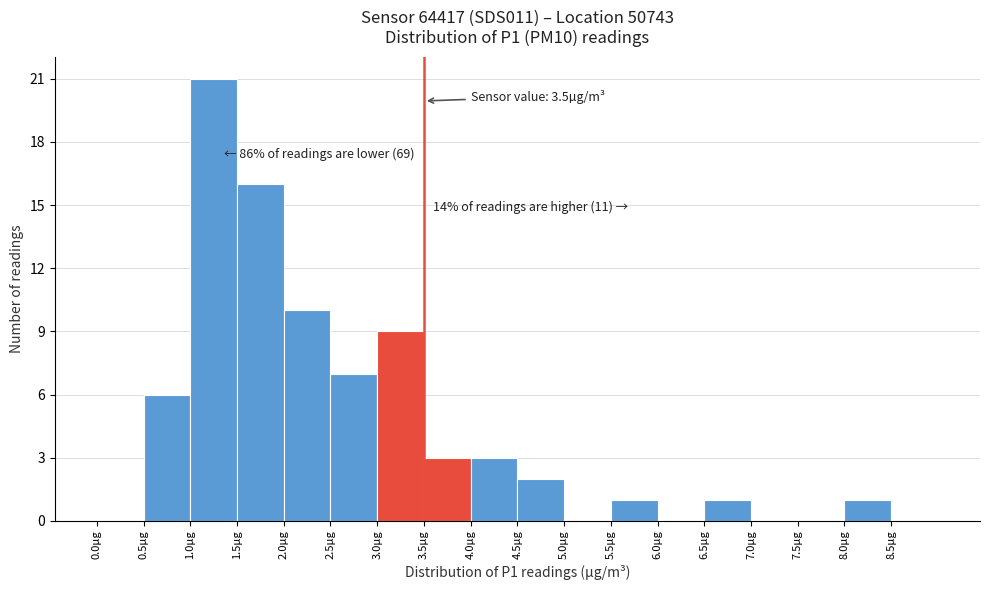

Over which range of the x-axis is the bar tallest?

1.0 to 1.5